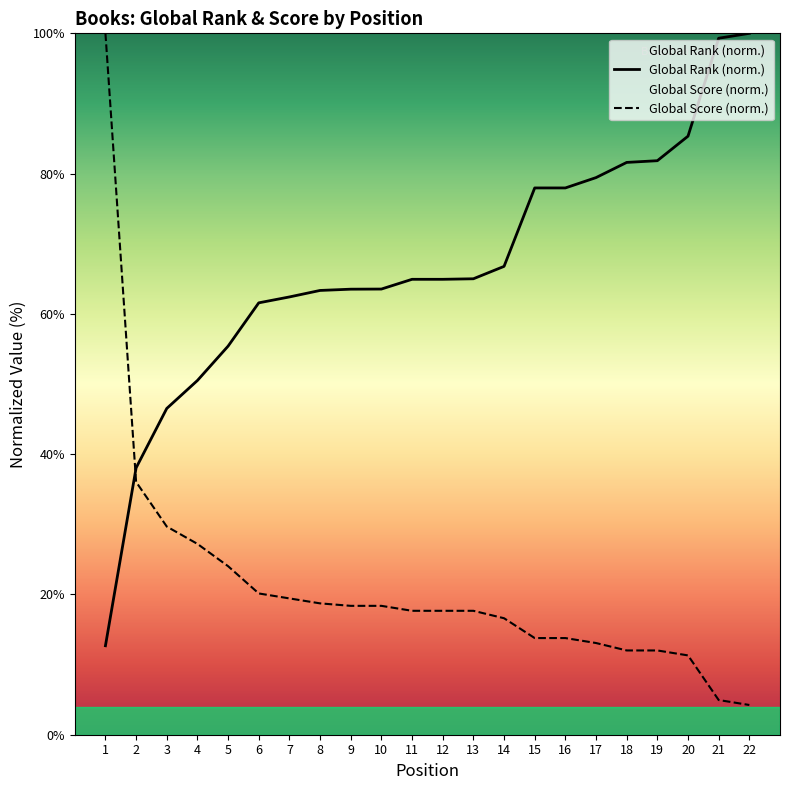

What are all the series names shown in the legend?

Global Rank, Global Score